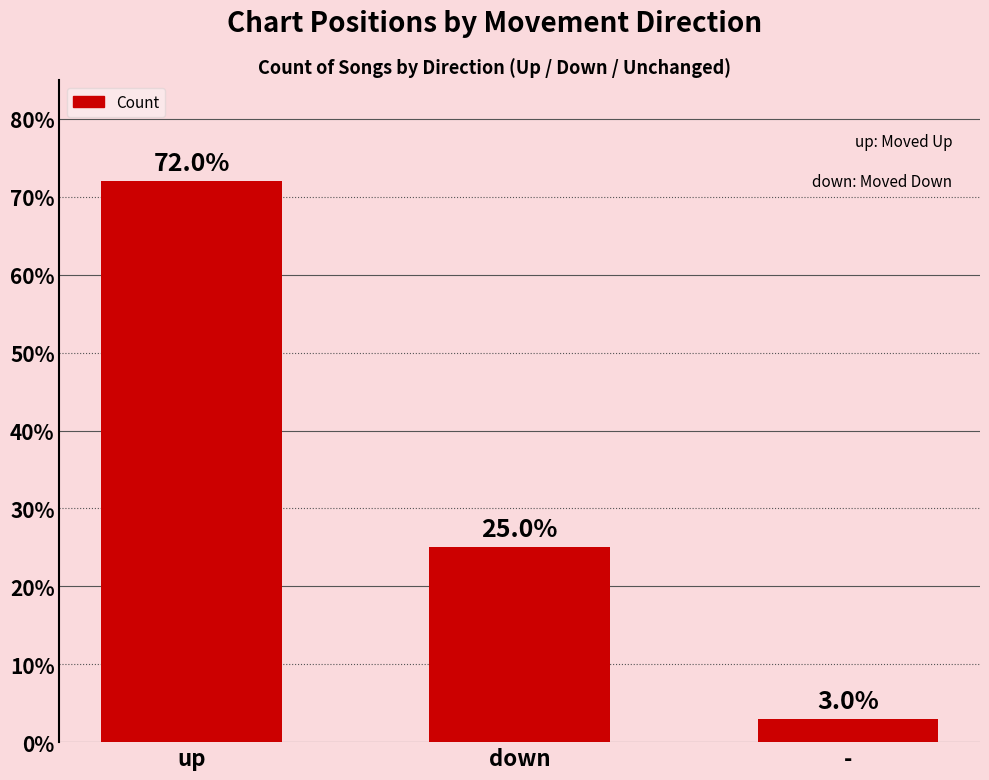

Are the bars horizontal?

No